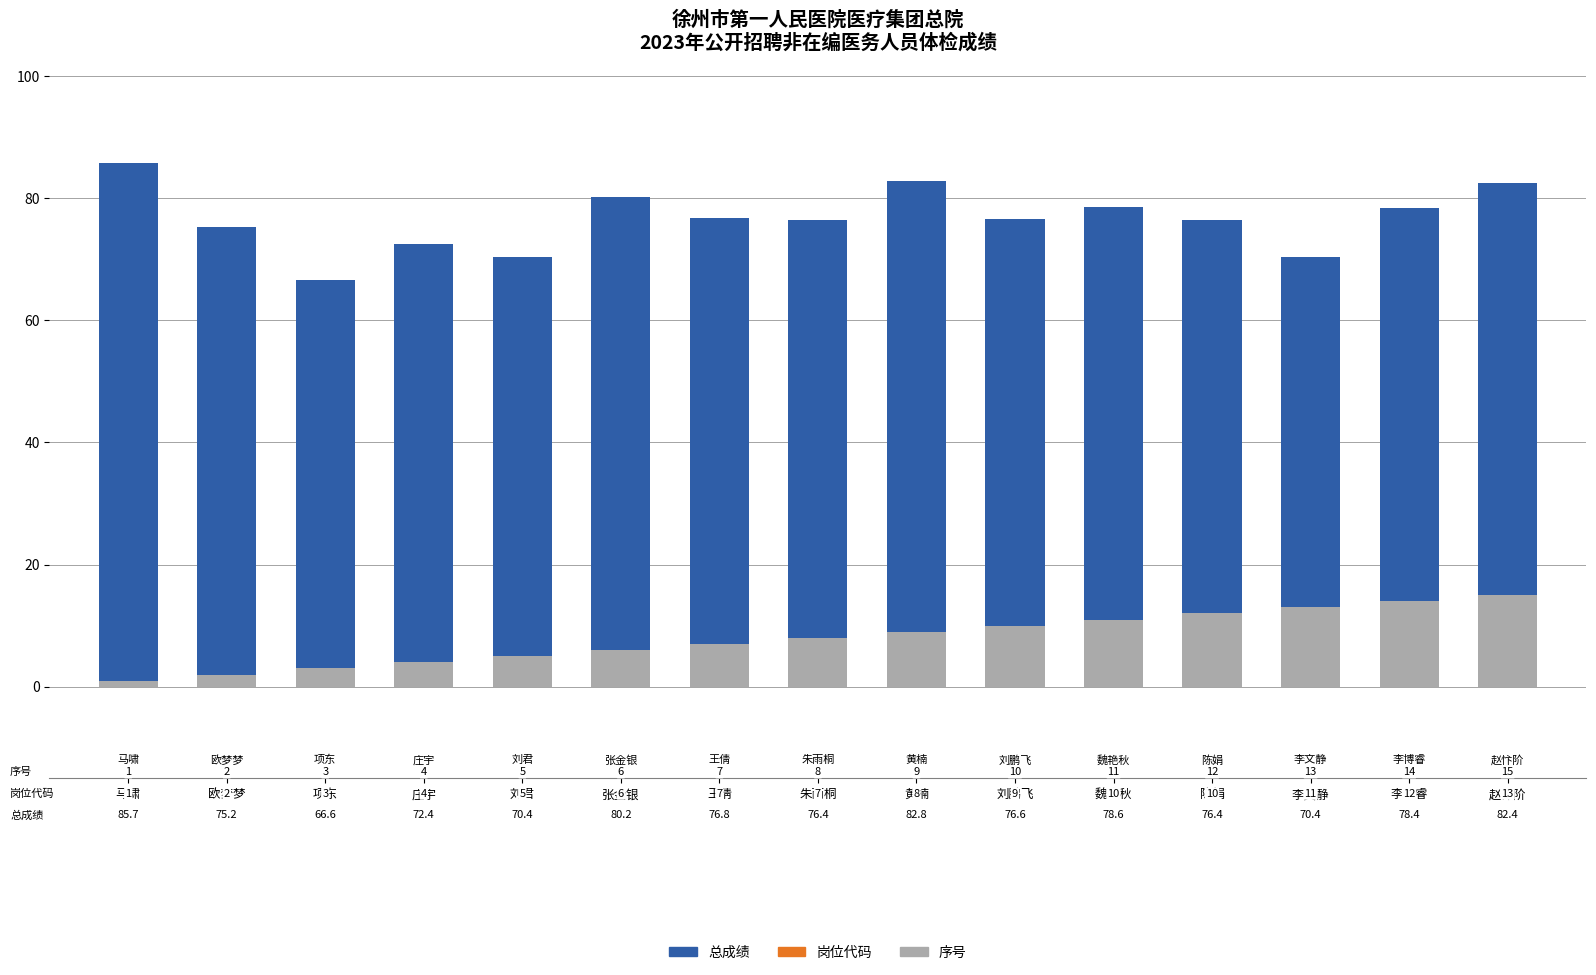

At which category is the sum across all series the highest?

赵忭阶